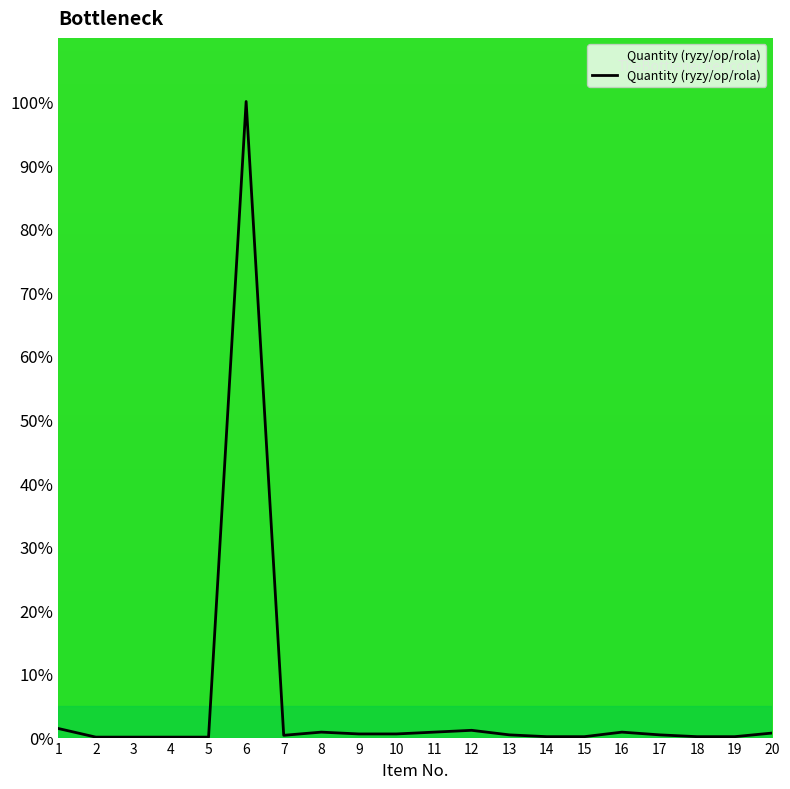

Between 3 and 12, which is larger?

12